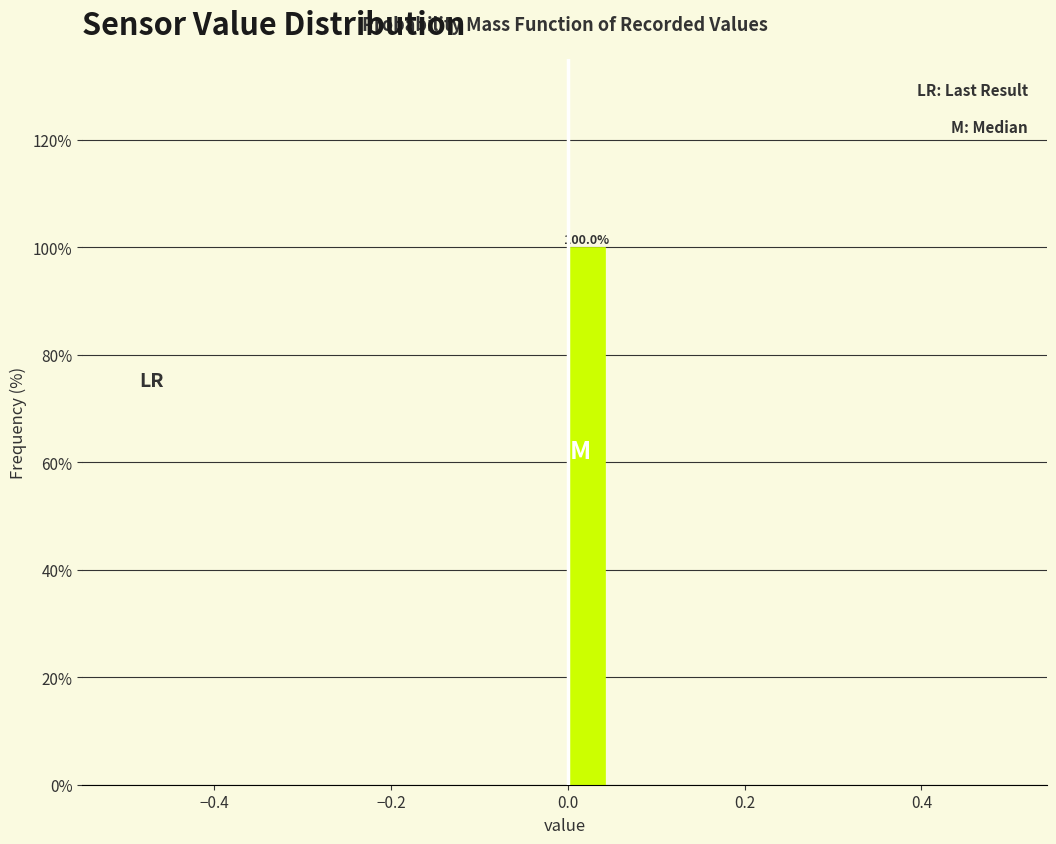

Around what value on the x-axis is the tallest bar? Give the approximate position of its centre, as read against the axis.

0.02